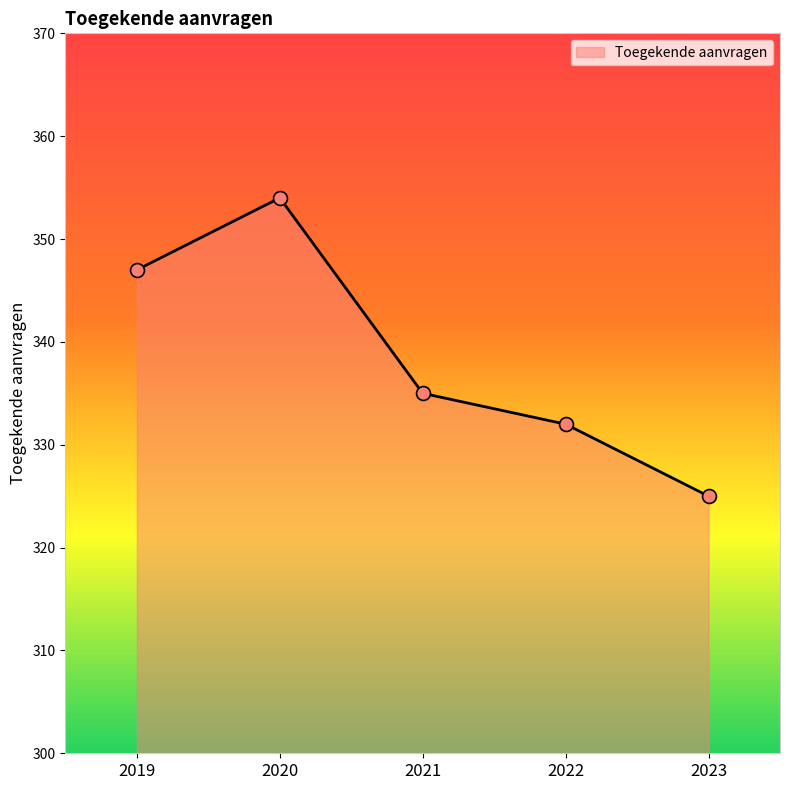

What is the change in value from 2021 to 2022?

-3